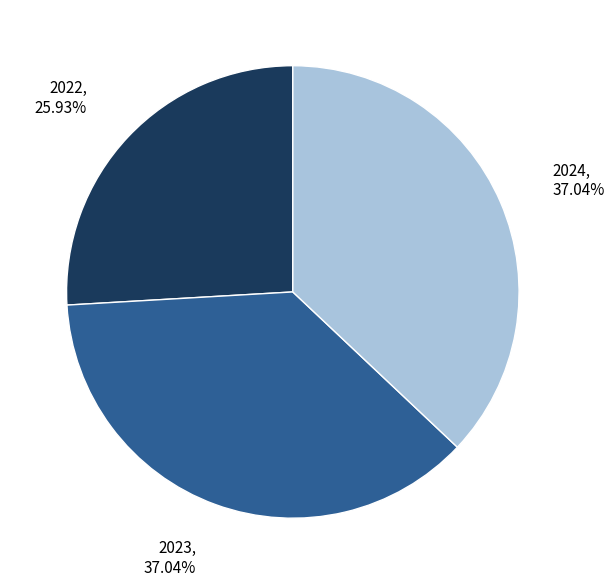

How many slices are in this pie chart?

3